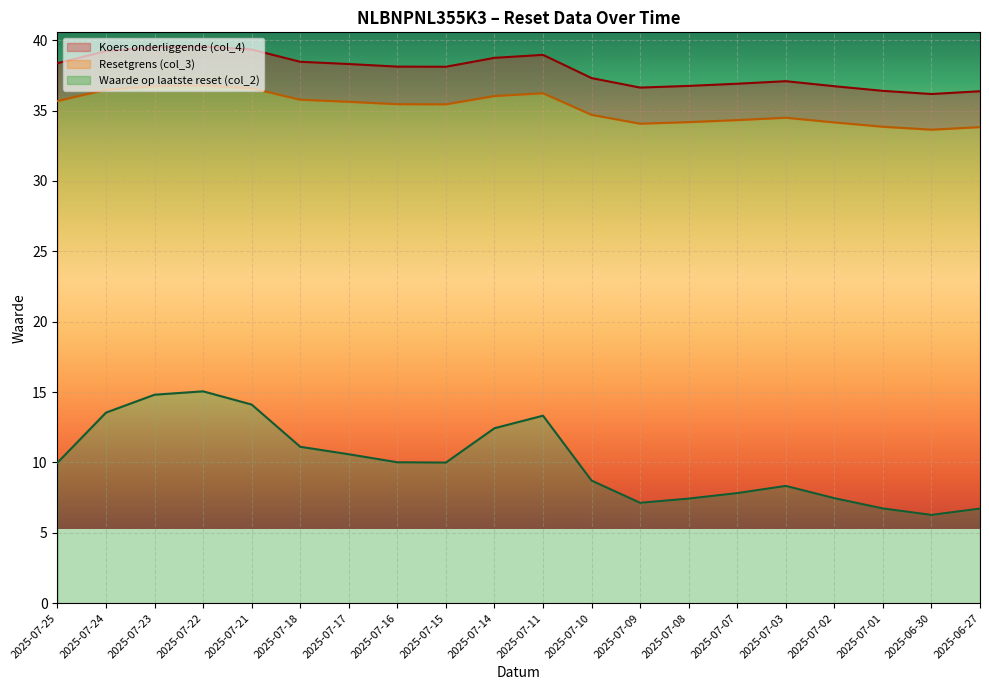

At which category is the sum across all series the highest?

2025-07-22